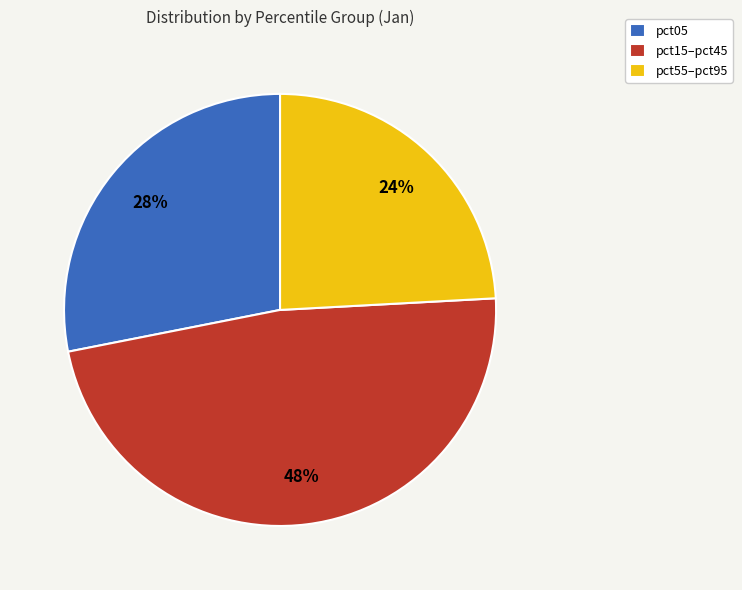

Combined, do pct15–pct45 and pct05 account for over 50%?

Yes